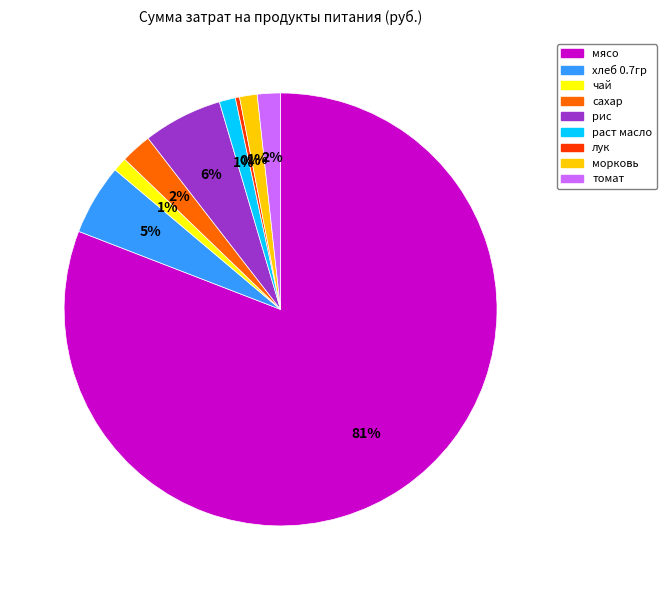

Is it true that мясо is 96% of the pie?

False